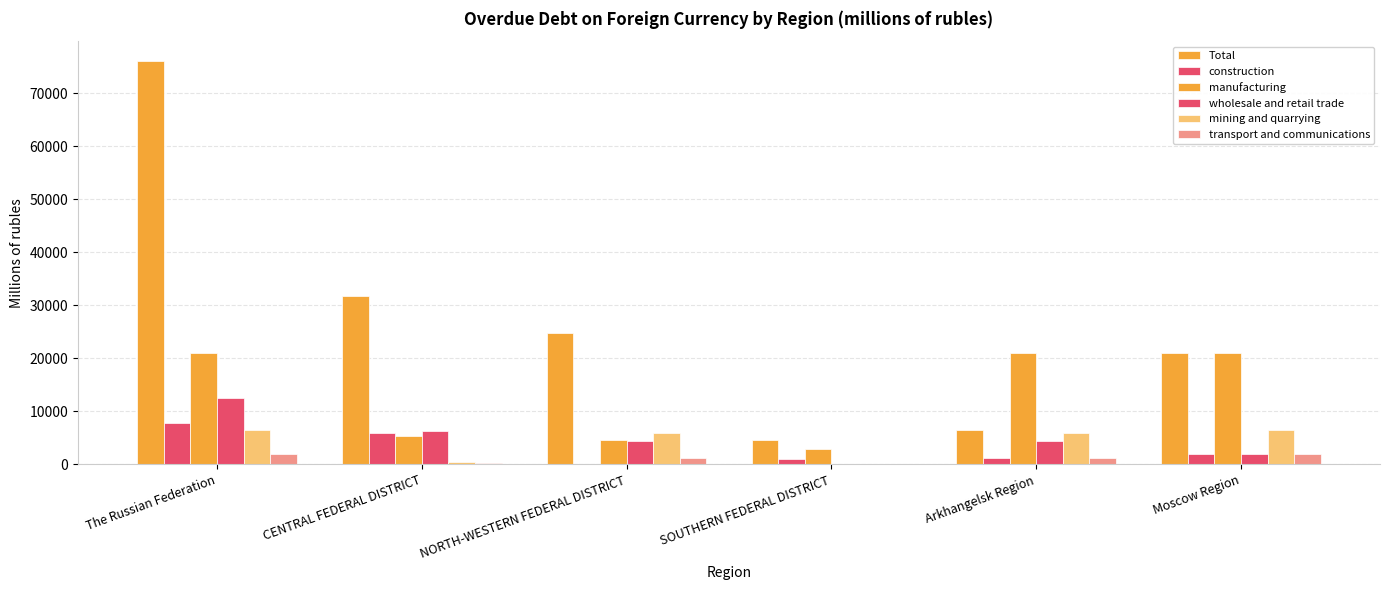

What is the label of the 6th bar from the left?

Moscow Region